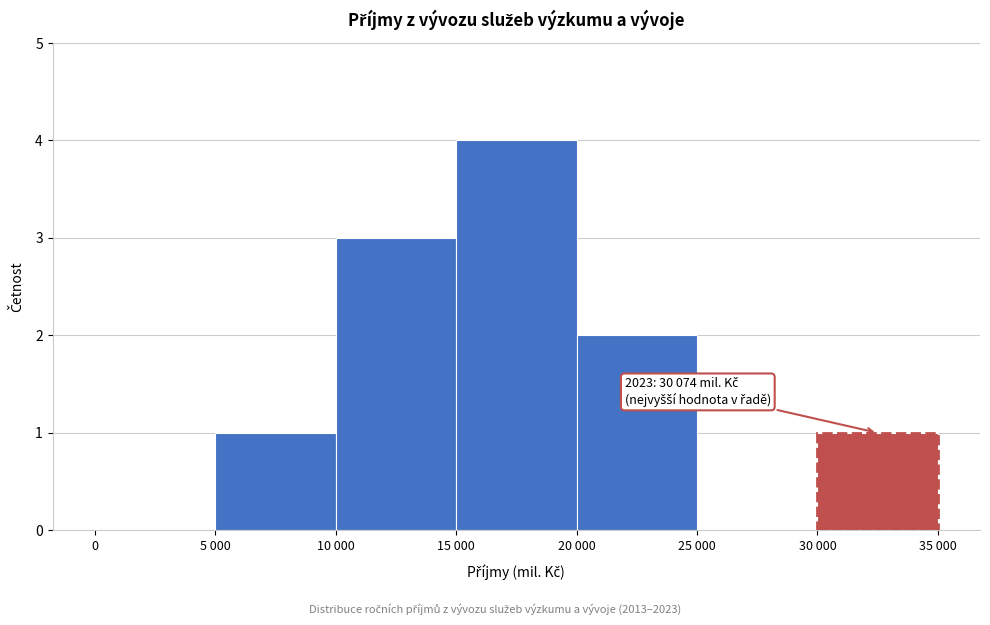

Reading left to right, what are all the values shown in this chart?

0=0	5 000=1	10 000=3	15 000=4	20 000=2	25 000=0	30 000=1